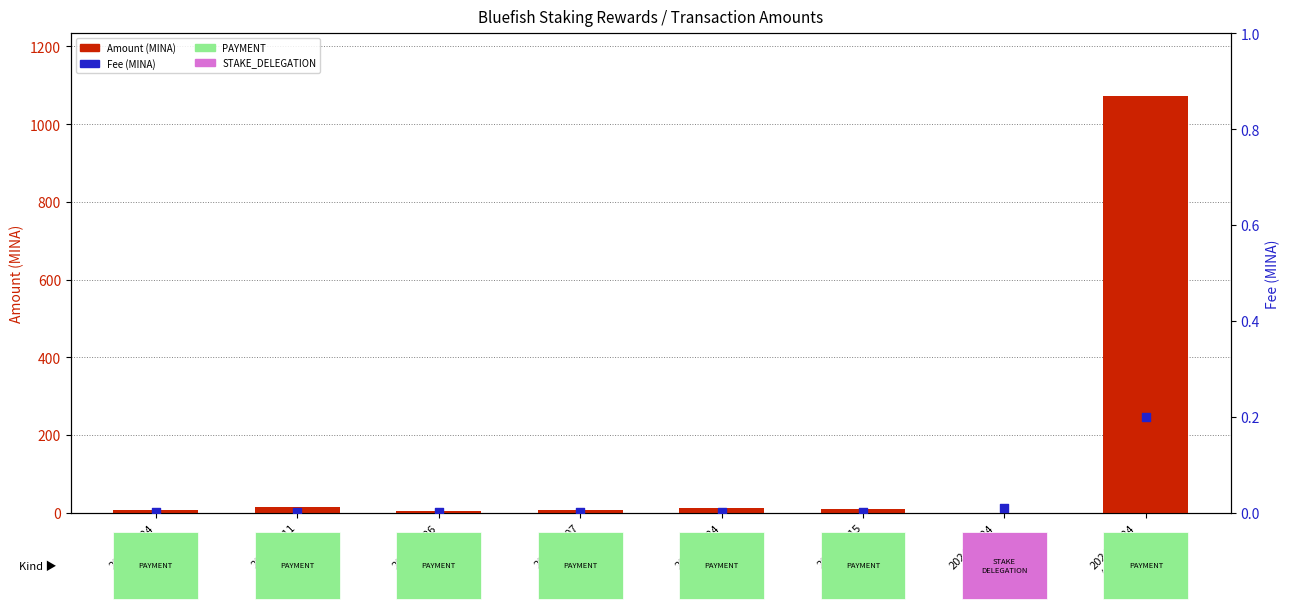

At which category is the sum across all series the highest?

2024-02-24
(Payment)